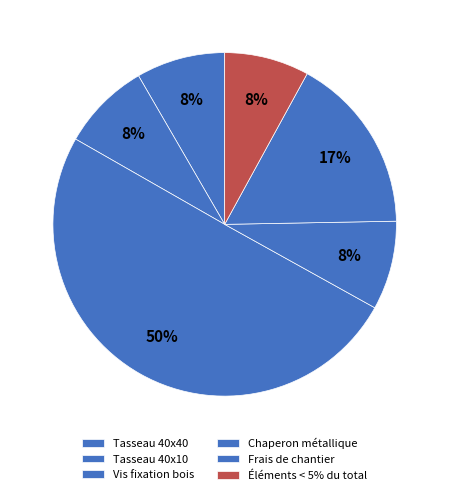

Approximately how many times larger is the value at Vis fixation bois compared to Frais de chantier?

3.0